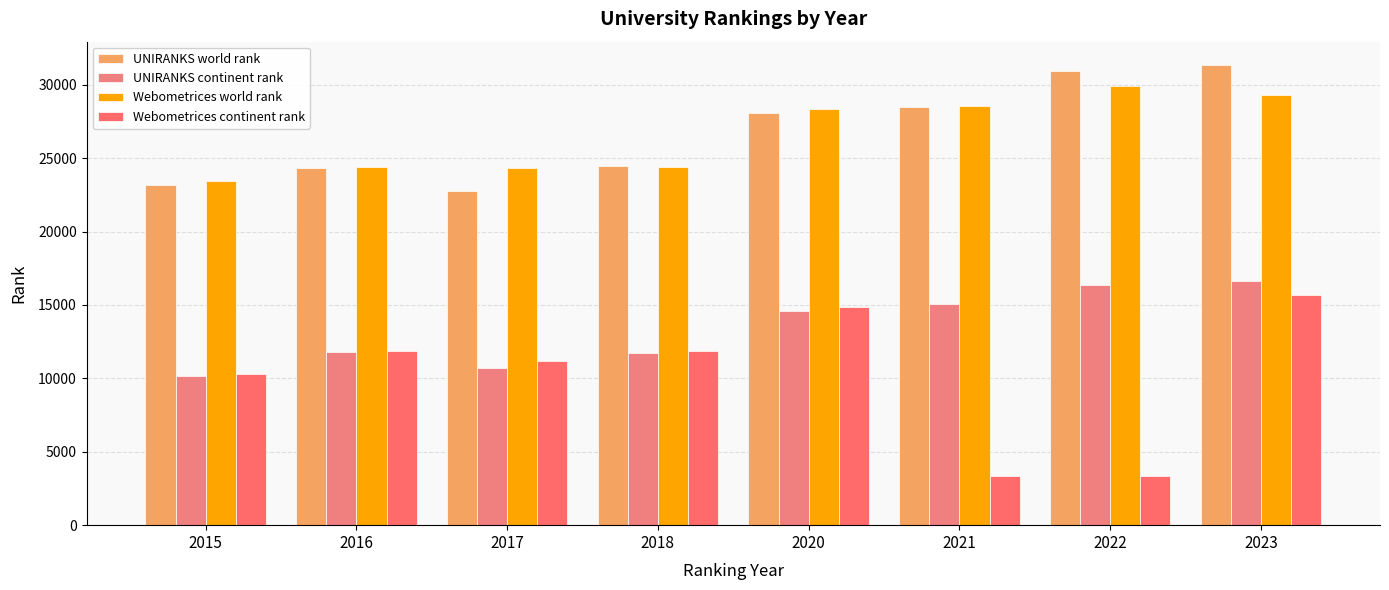

At which label does UNIRANKS world rank first exceed 28046?

2021